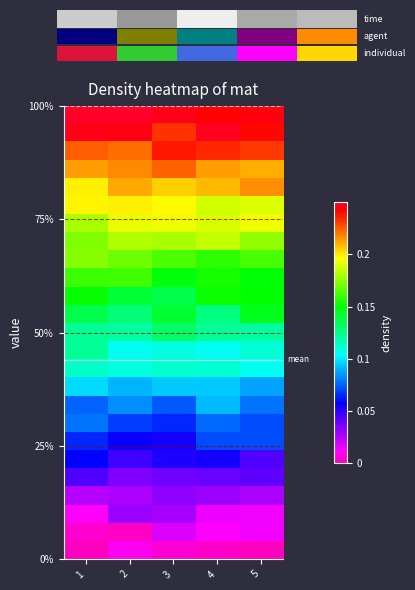

What is the total value across all series at 2?

3.1